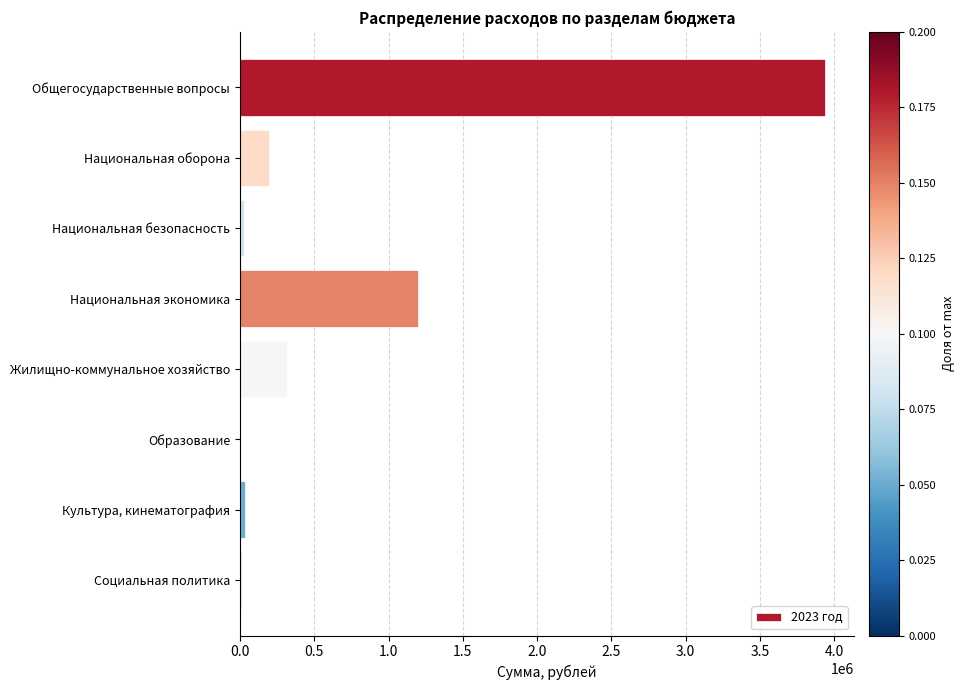

Is it true that the value at Общегосударственные вопросы is 6079412.3?

False